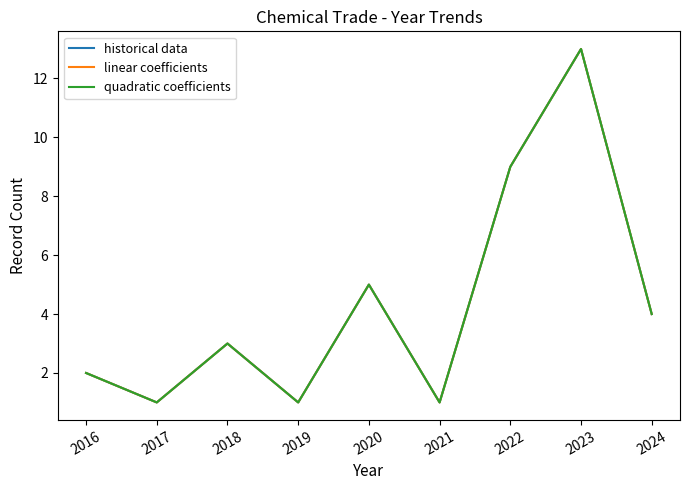

Does the chart display data point markers on the line(s)?

No